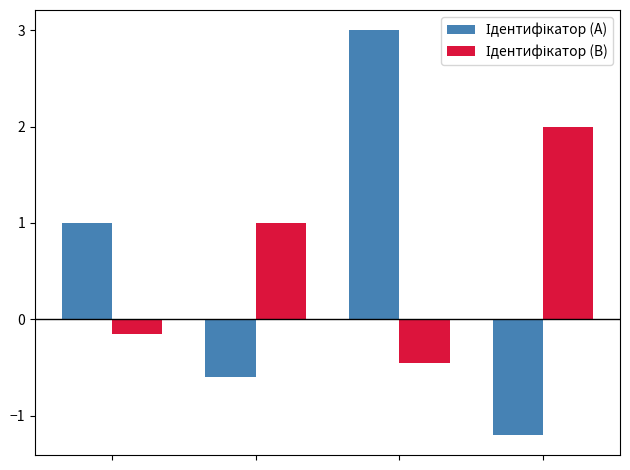

What is the greatest value displayed?

3.0